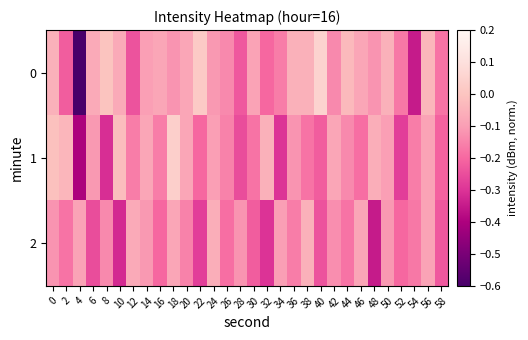

What is the total value across all series at 22?

-0.5